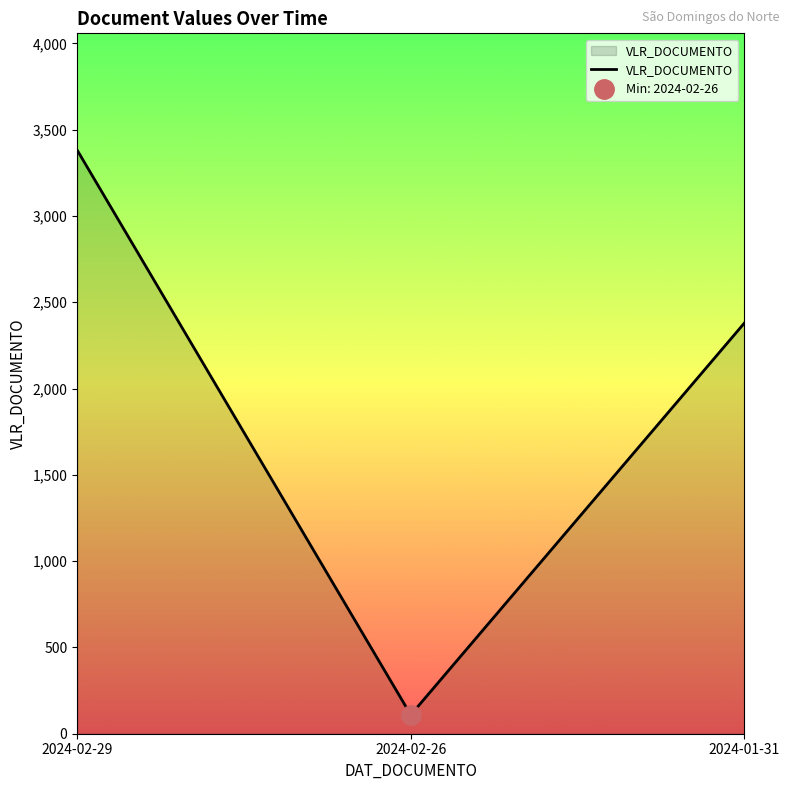

What is the approximate value at 2024-02-26?

109.2